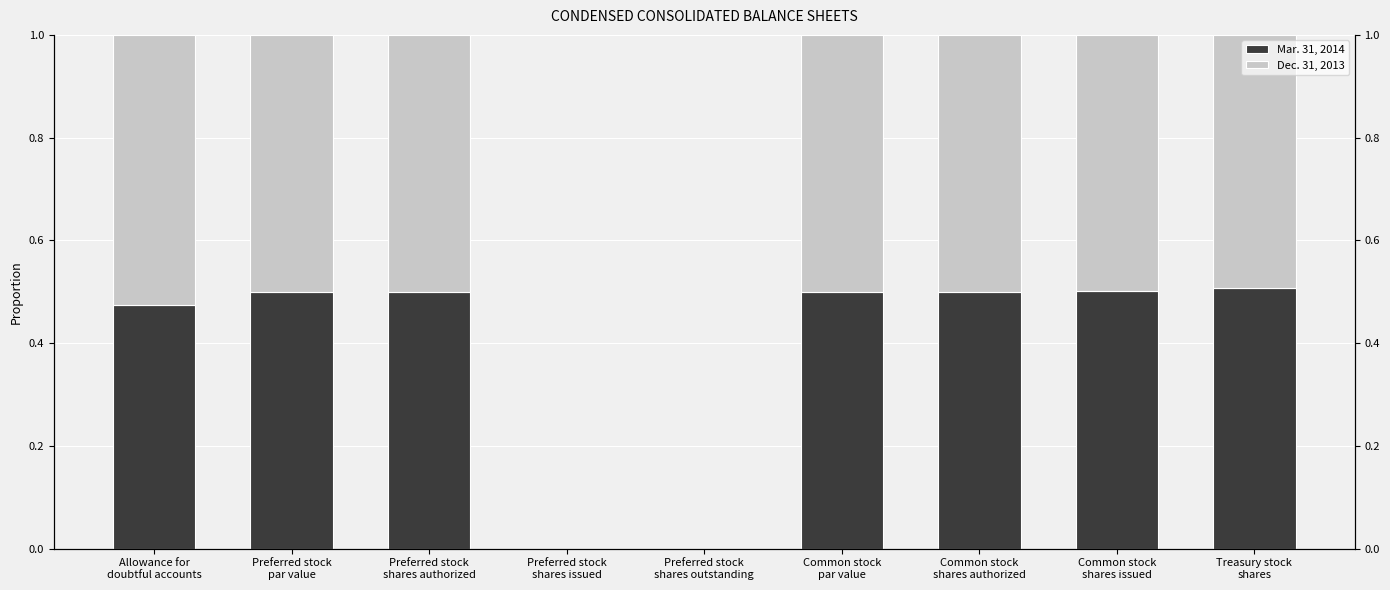

At which category is the sum across all series the highest?

Allowance for
doubtful accounts